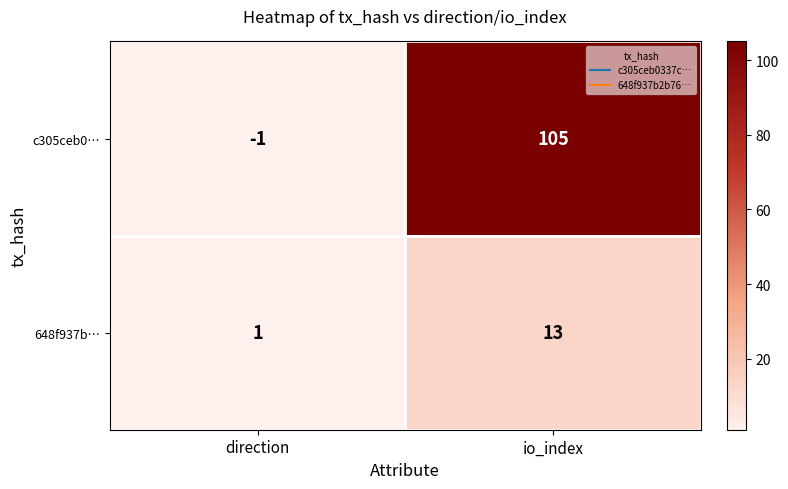

At how many categories does at least one series exceed 83?

1